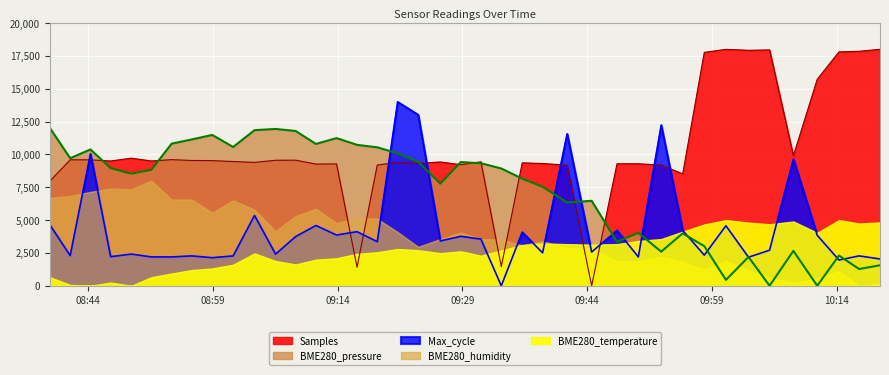

Which series has the largest total across all categories?

Samples